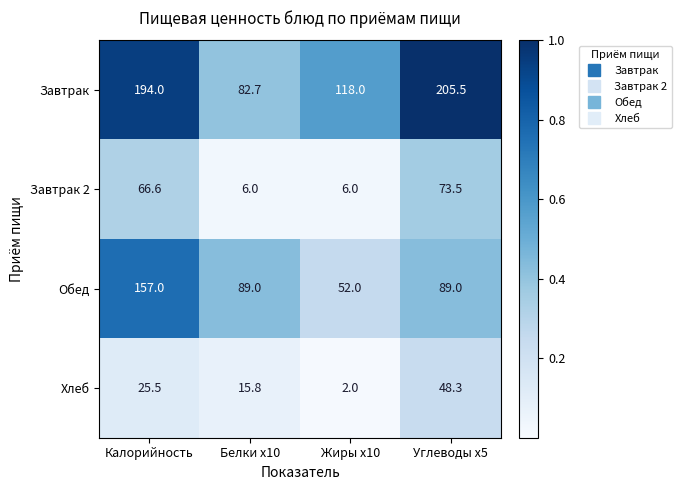

Between Жиры x10 and Углеводы x5, which series saw the biggest shift?

Завтрак